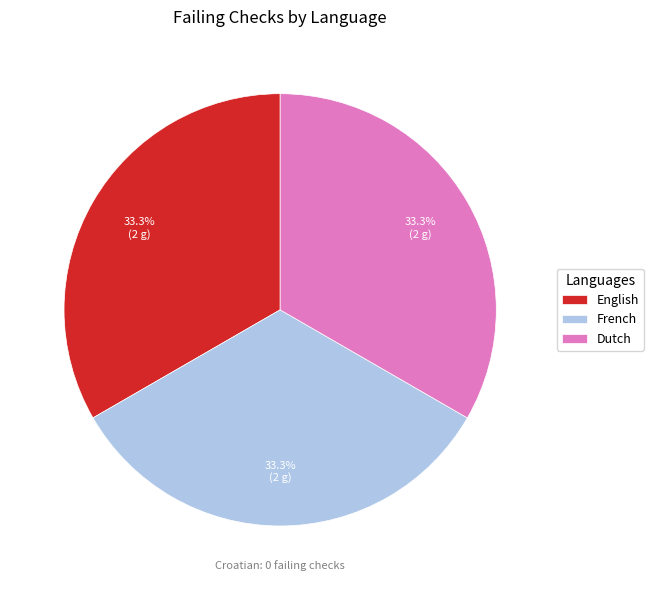

Count the number of slices in the pie.

3